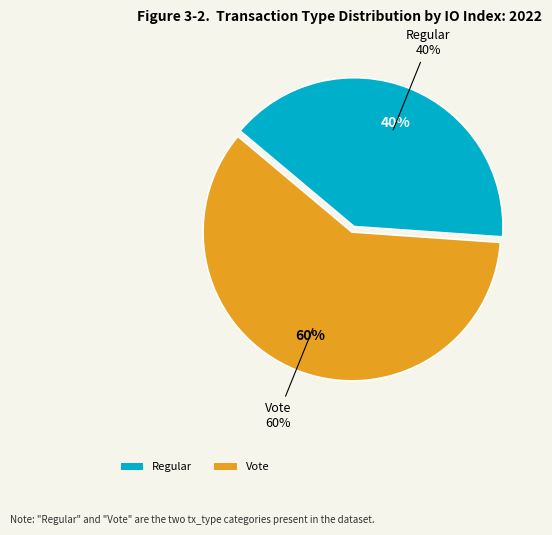

Which slice is the smallest?

Regular